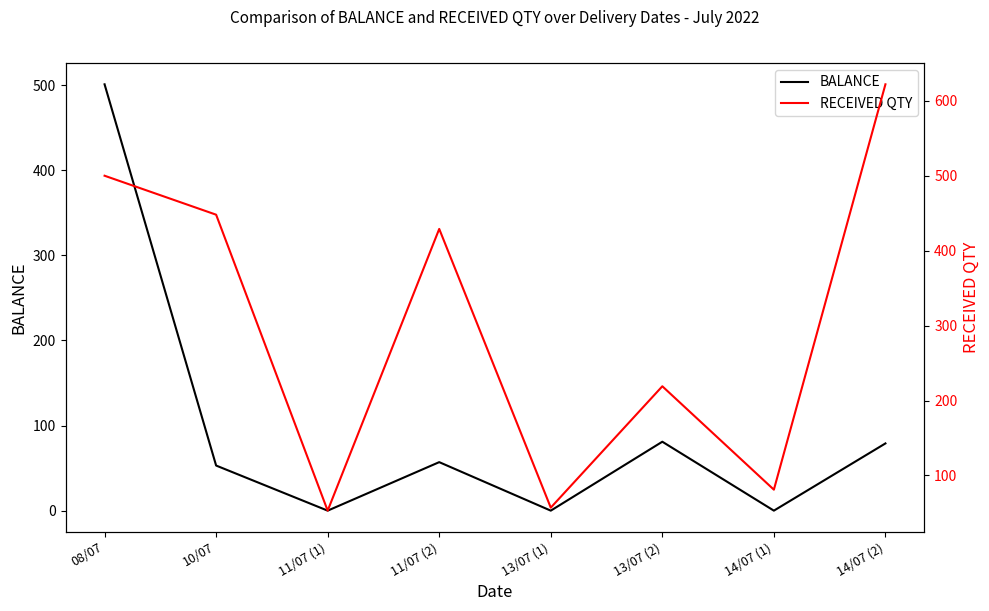

What is the spread (max minus min) of values at 13/07 (1)?

57